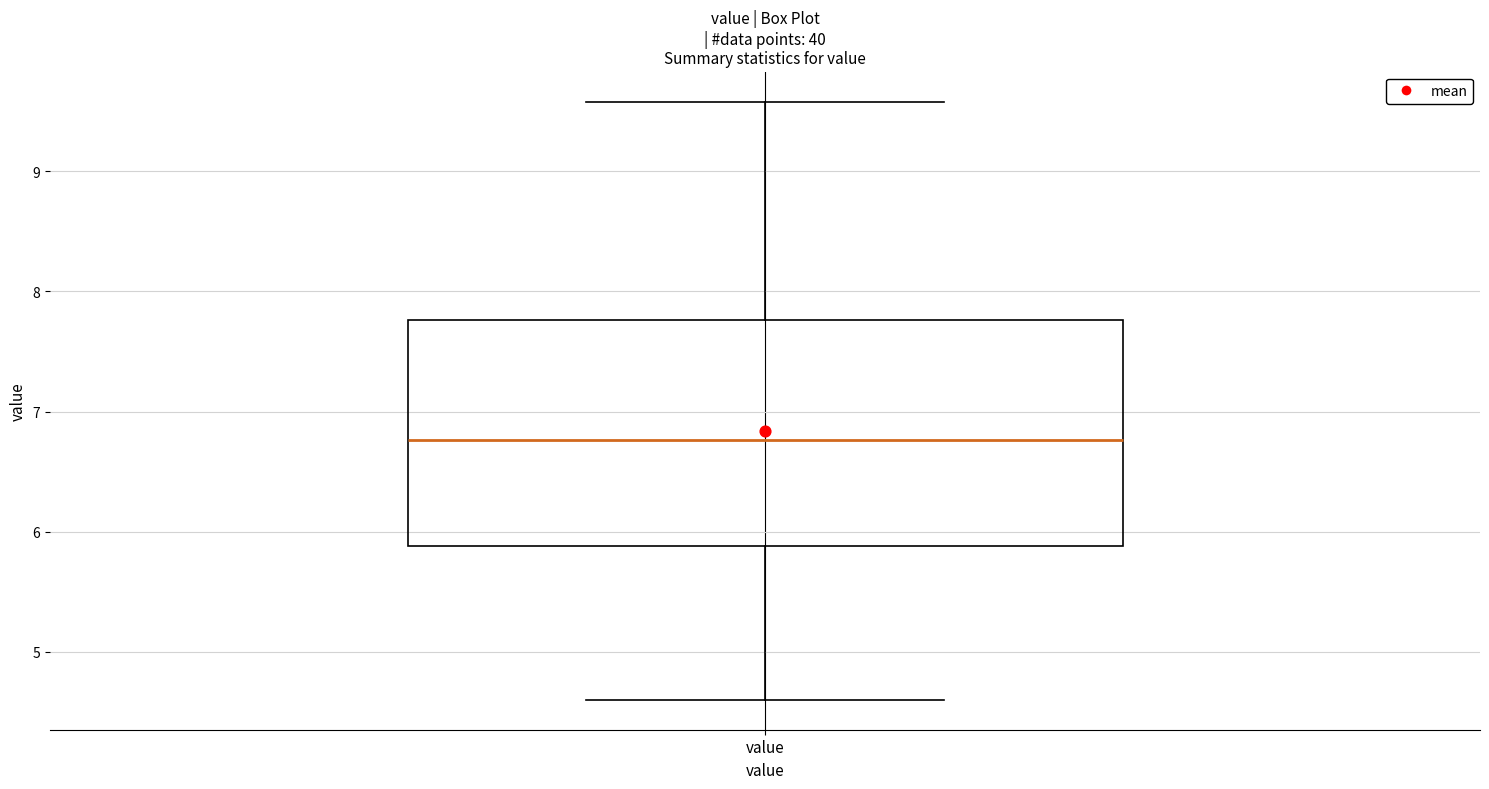

Where does the upper whisker of the box for value end on the y-axis? The values are not printed on the chart, so give them approximately, as read against the axis.

9.6